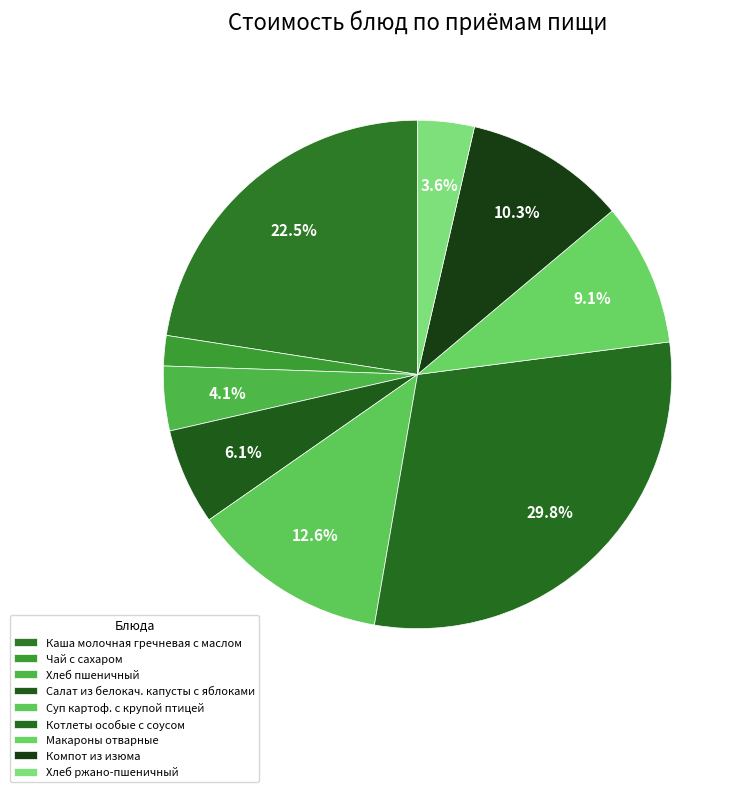

What portion of the pie excludes Каша молочная гречневая с маслом?

77.5%